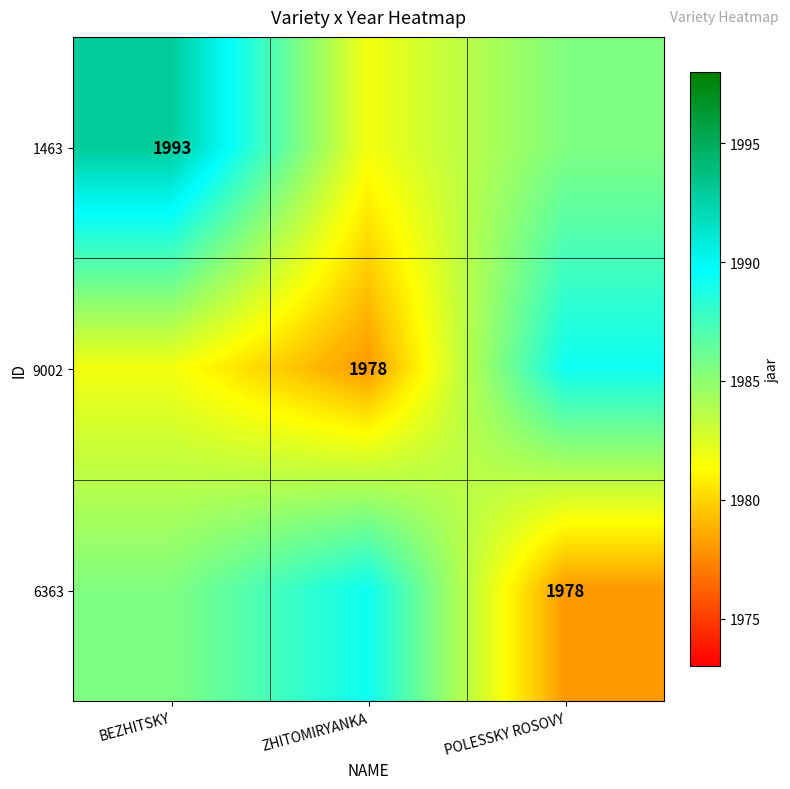

Which label corresponds to the largest value in the chart?

BEZHITSKY